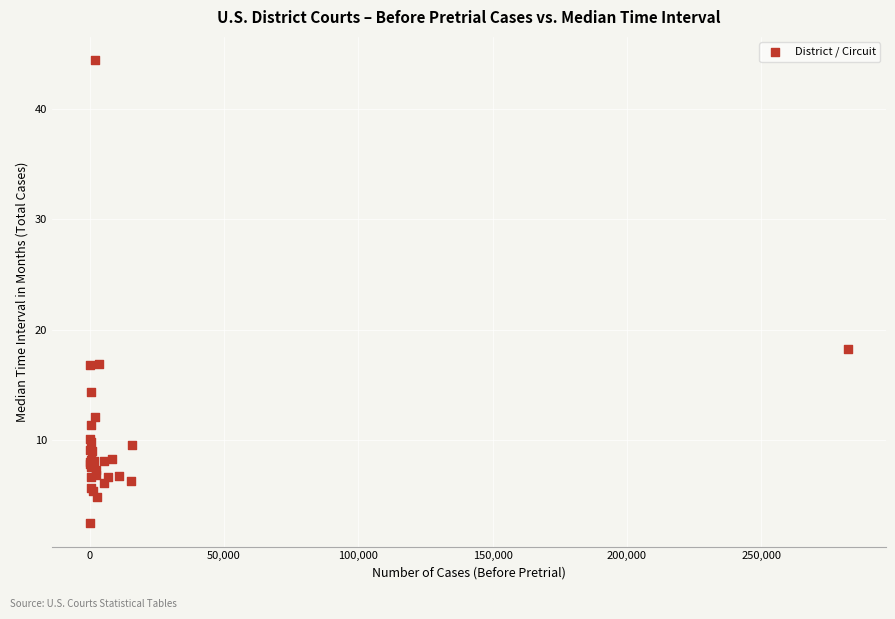

What Y value in the scatter plot is closest to 23?

18.2